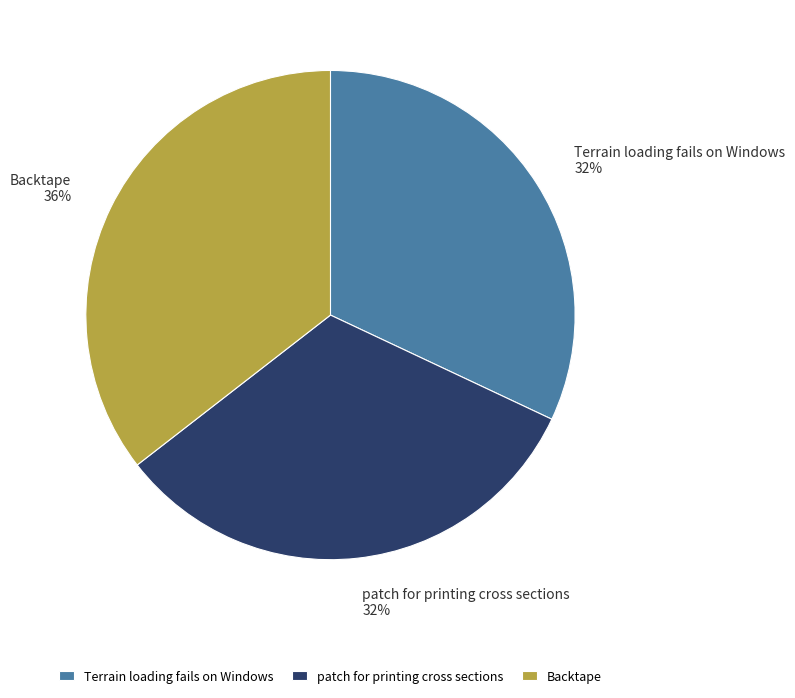

To the nearest percent, what is the average slice percentage?

33%